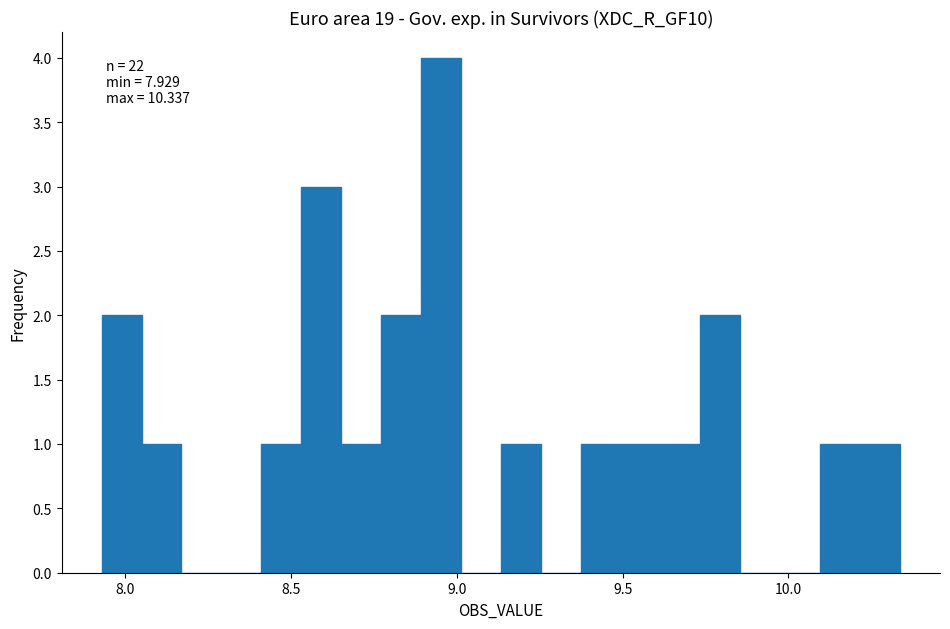

Around what value on the x-axis is the tallest bar? Give the approximate position of its centre, as read against the axis.

8.95